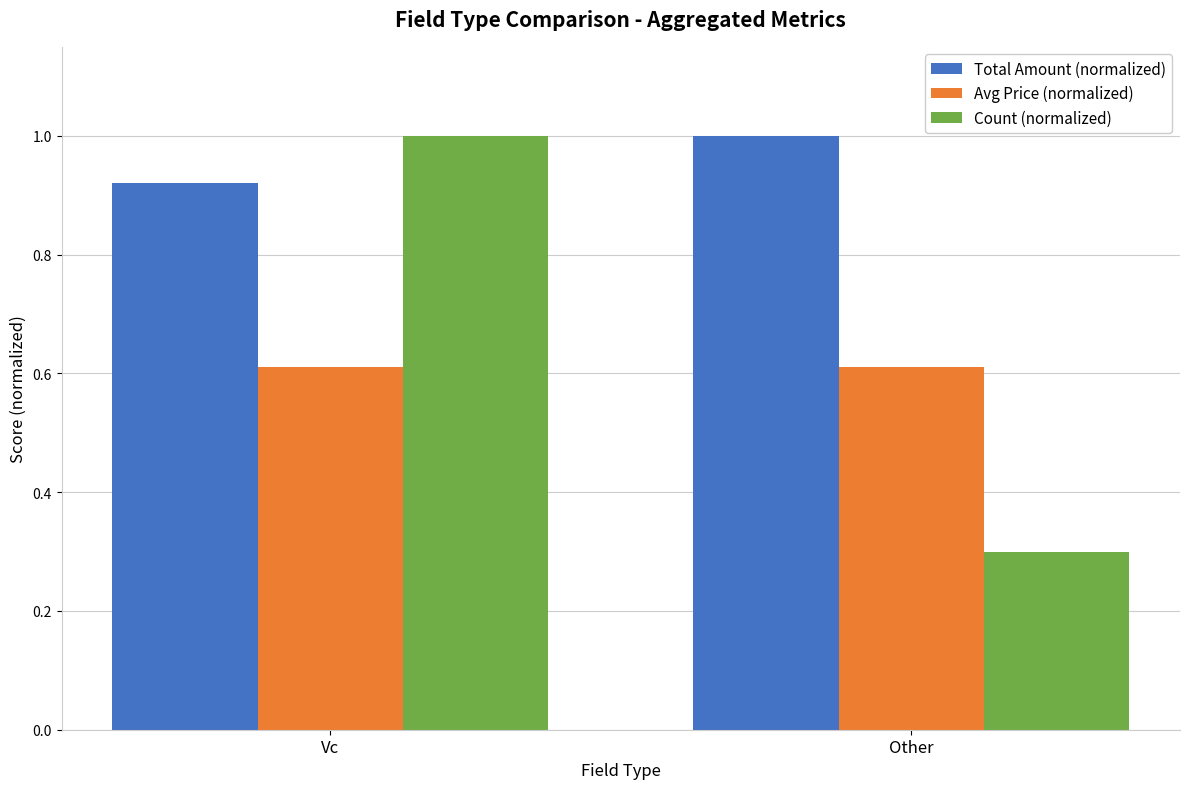

The value of Total Amount (normalized) at Other is 1.3. True or false?

False